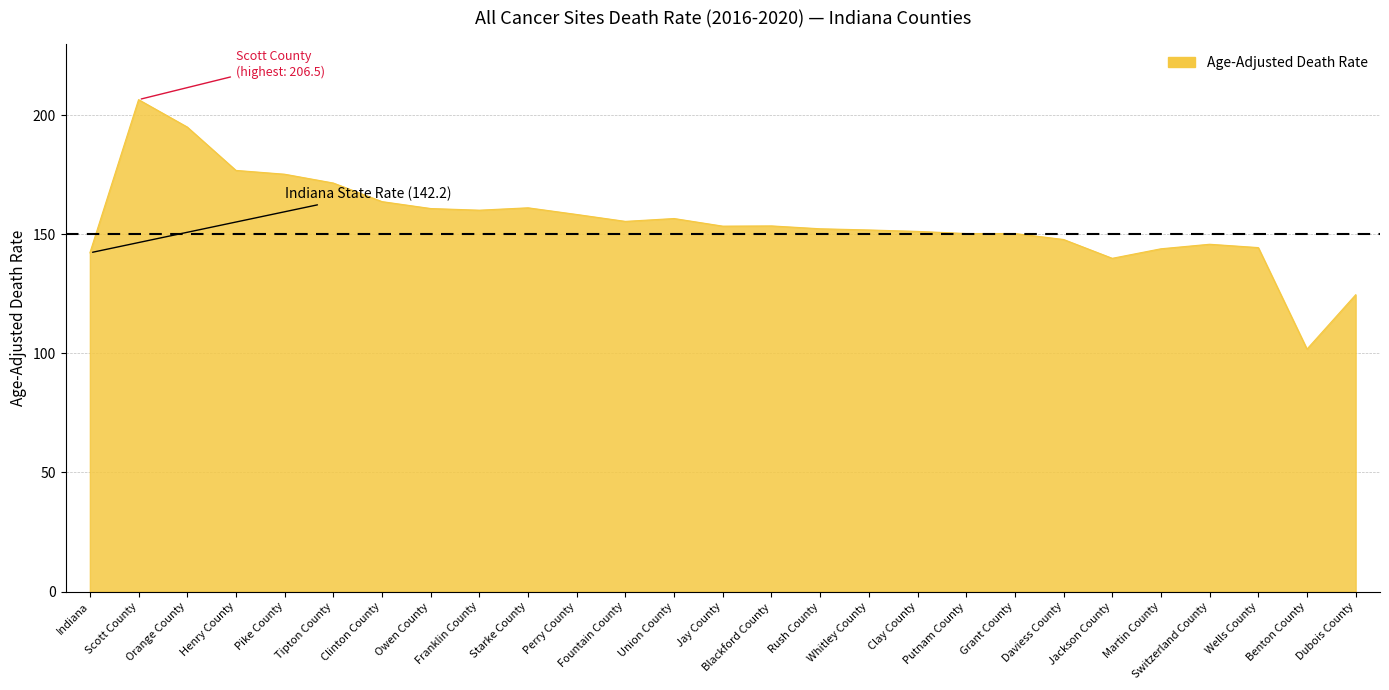

What is the change in value from Clinton County to Union County?

-7.1